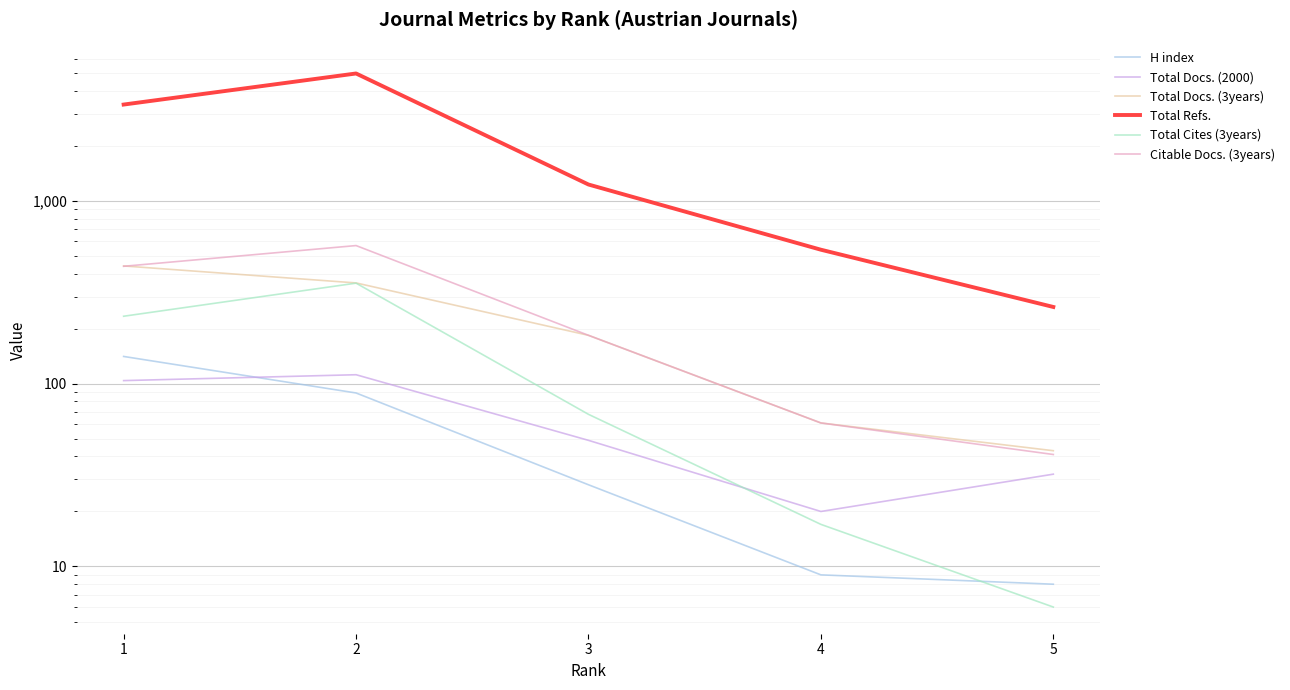

What is the difference between the maximum and minimum values in the Total Refs. series?

4719